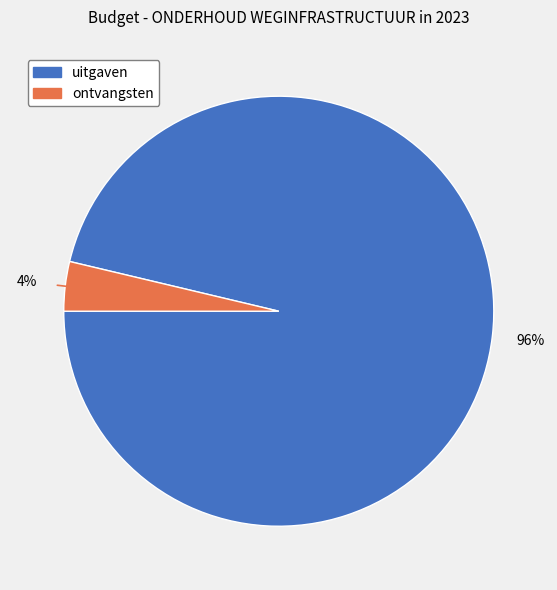

Does any single category account for the majority?

Yes